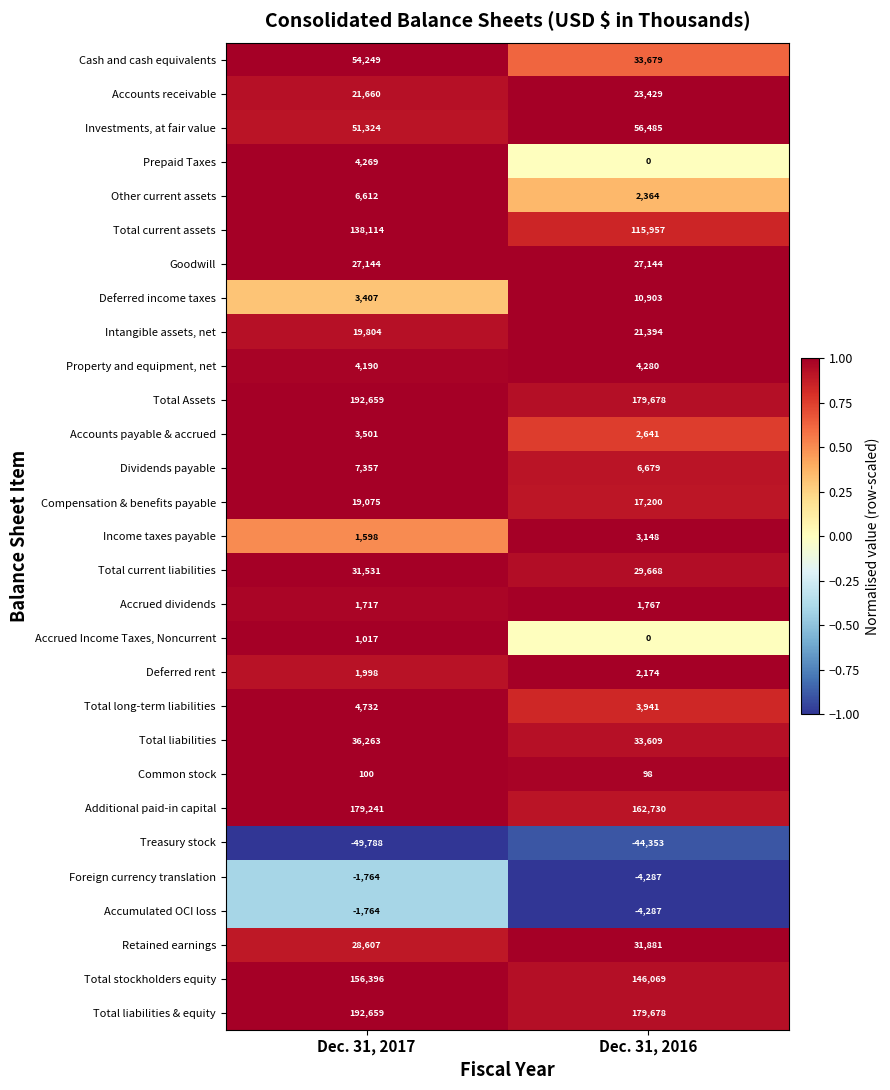

Is the value of Income taxes payable at Dec. 31, 2016 greater than the value of Total Assets at Dec. 31, 2017?

No